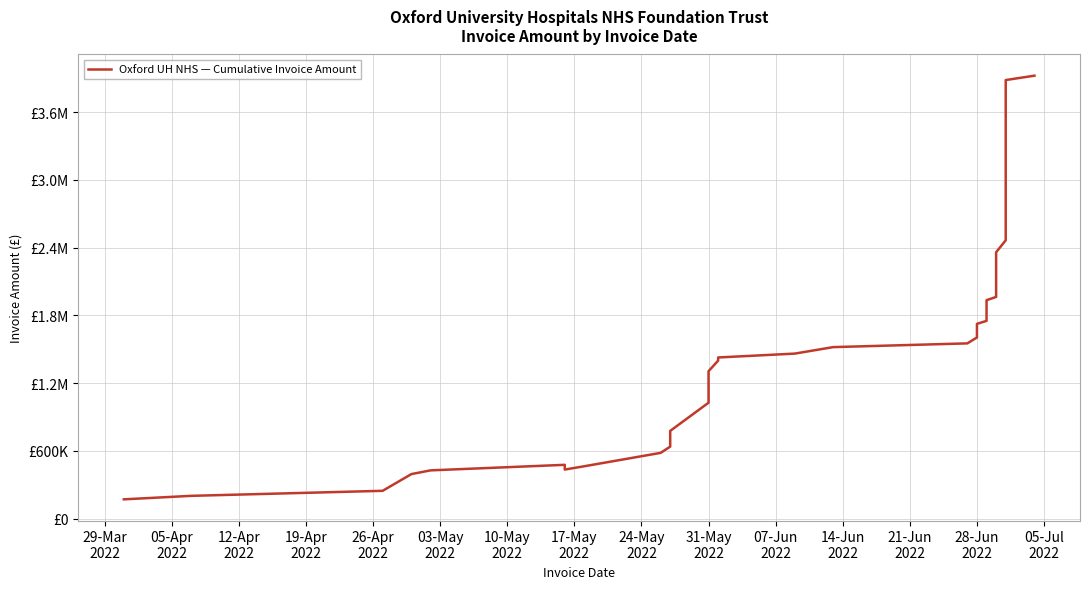

How many values are below 1462048?

20